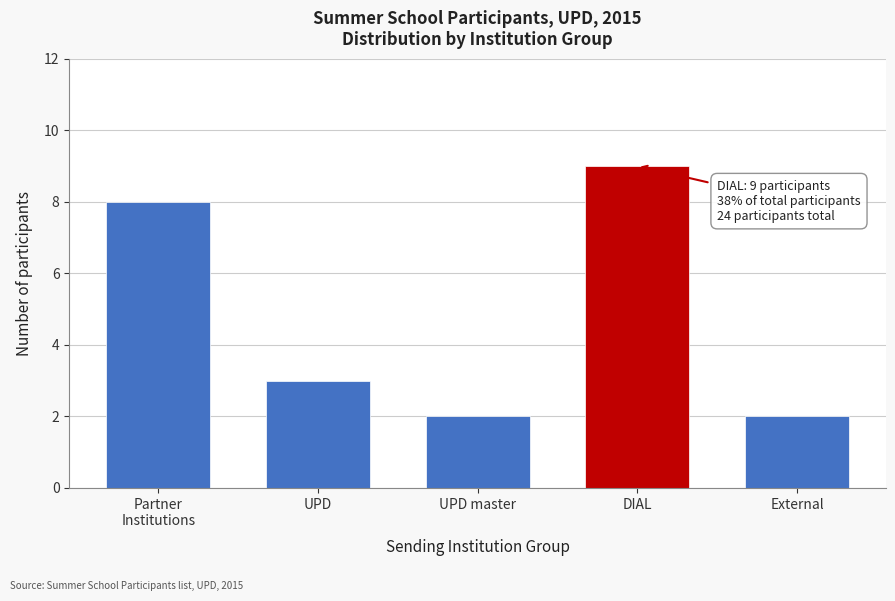

Reading left to right, extract all data points from this chart.

8	3	2	9	2